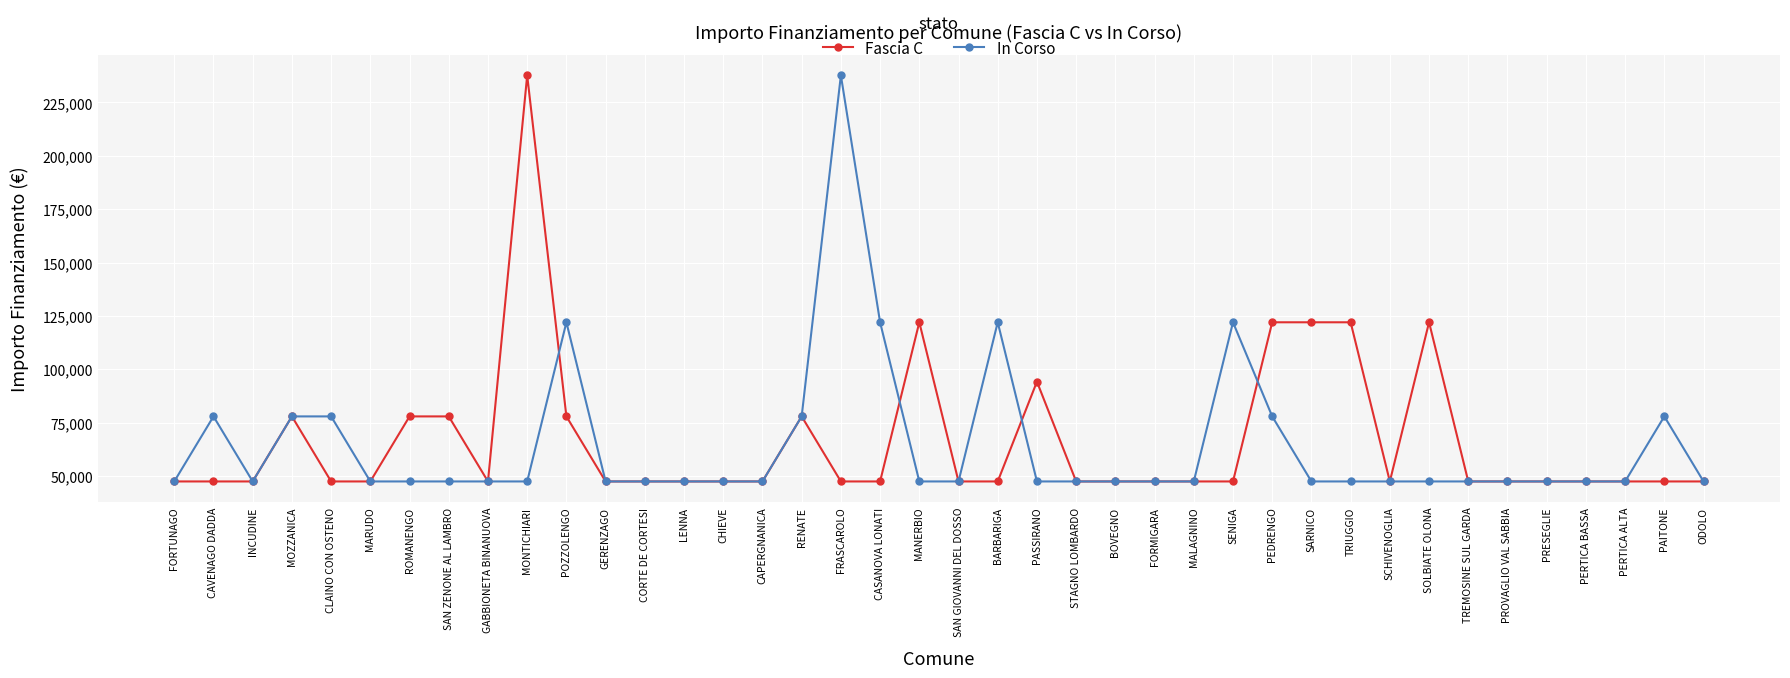

Is this an area chart (filled region under the line)?

No